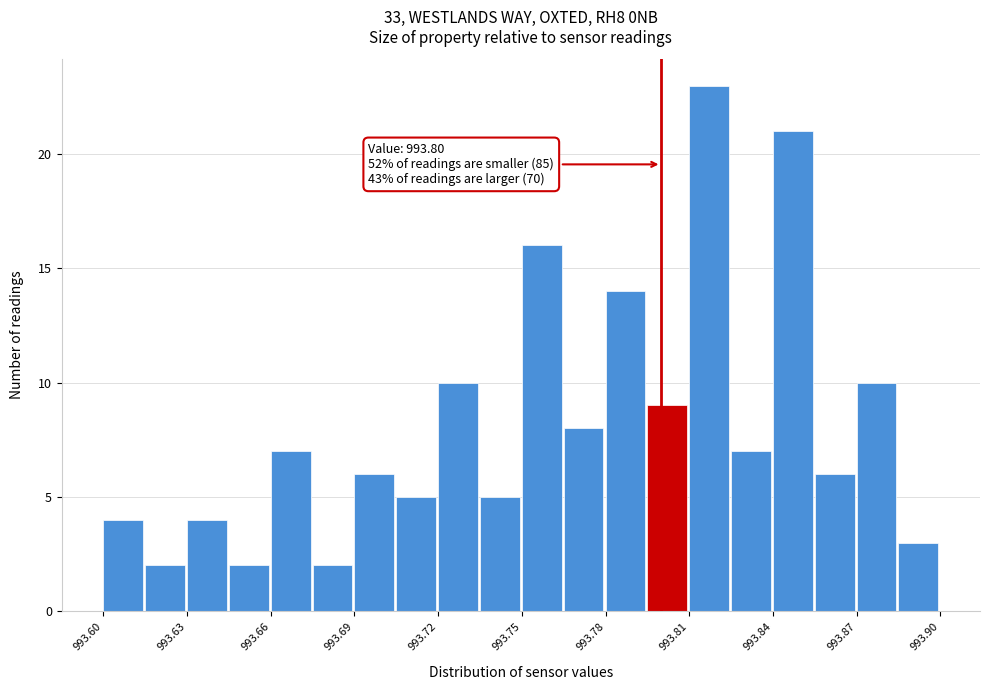

Read against the x-axis, roughly where is the centre of the tallest bar?

993.815